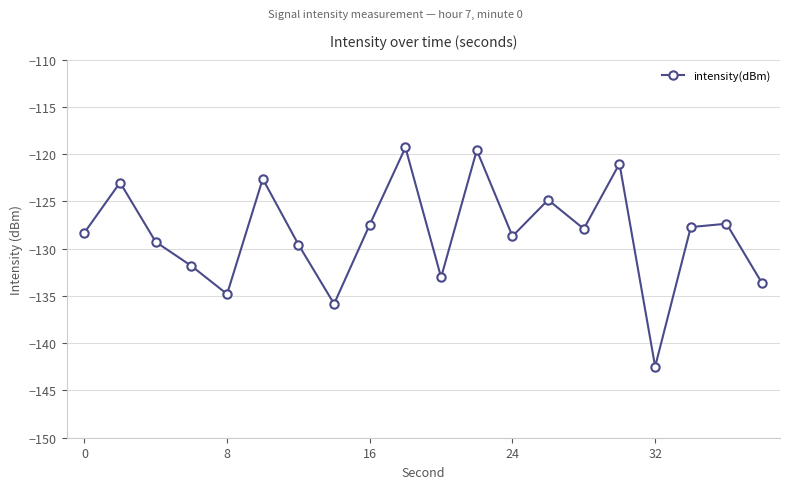

What is the difference between the second highest and second lowest values?

16.3